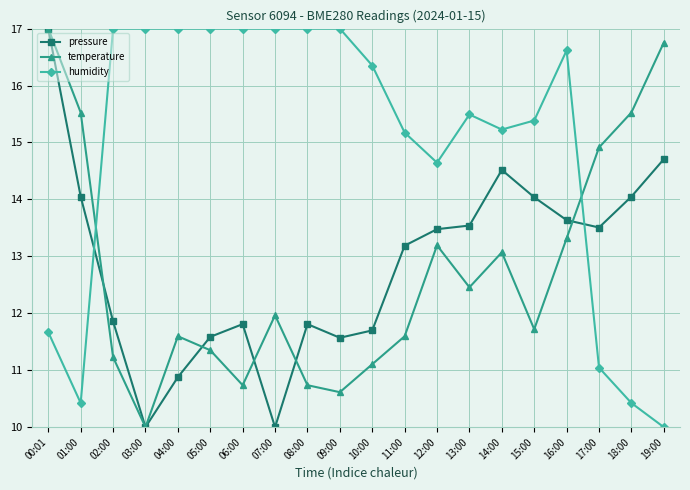

How many intersections are there between pressure and humidity?

2